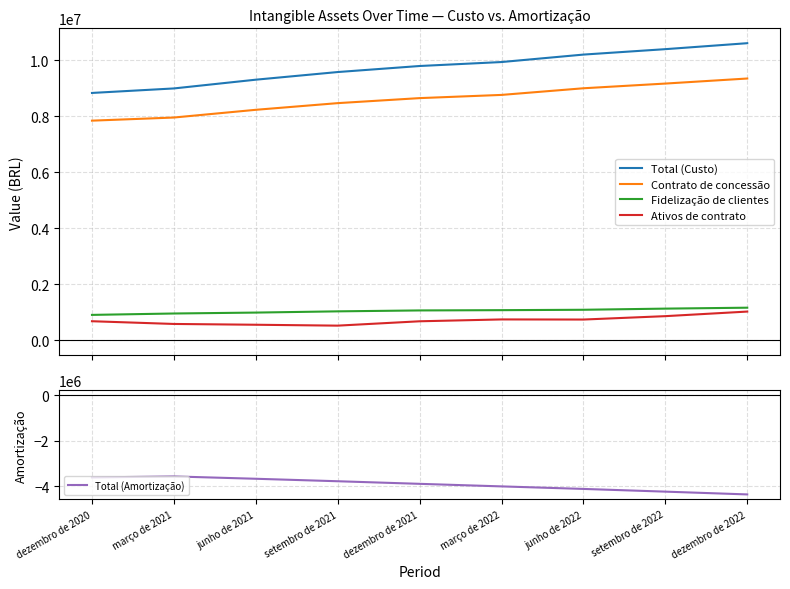

Does the chart display data point markers on the line(s)?

No